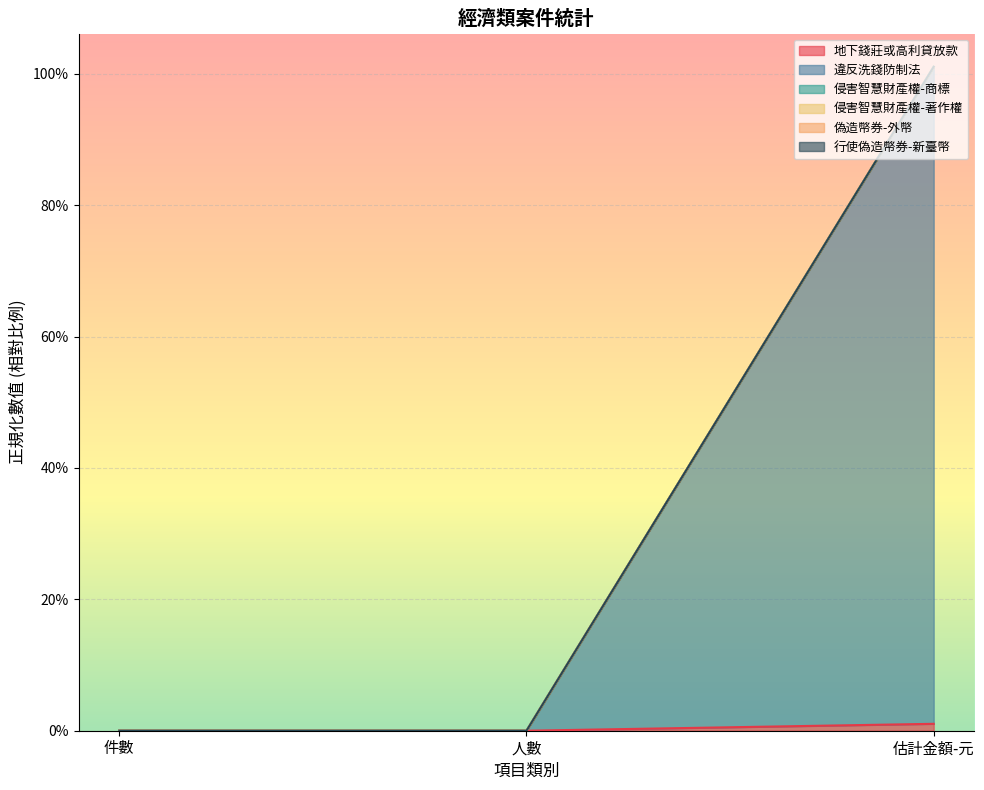

Between 估計金額-元 and 件數, which is larger?

估計金額-元